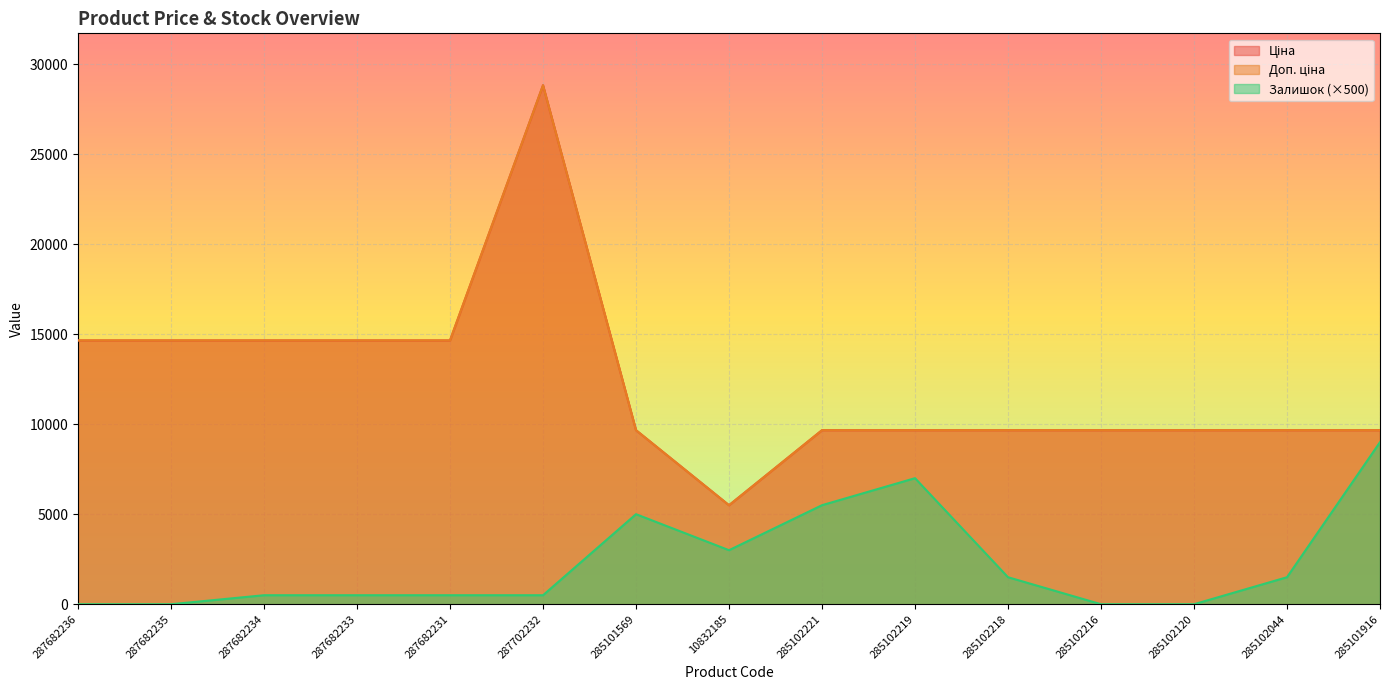

What is the label of the 10th point from the left?

285102219